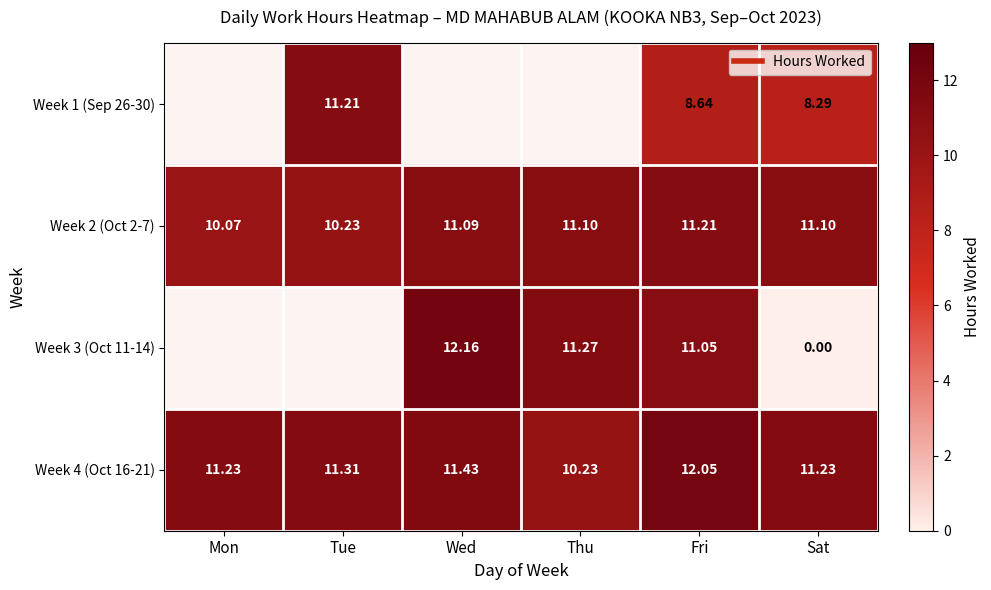

At Fri, list the series in order from largest to smallest.

Week 4 (Oct 16-21), Week 2 (Oct 2-7), Week 3 (Oct 11-14), Week 1 (Sep 26-30)